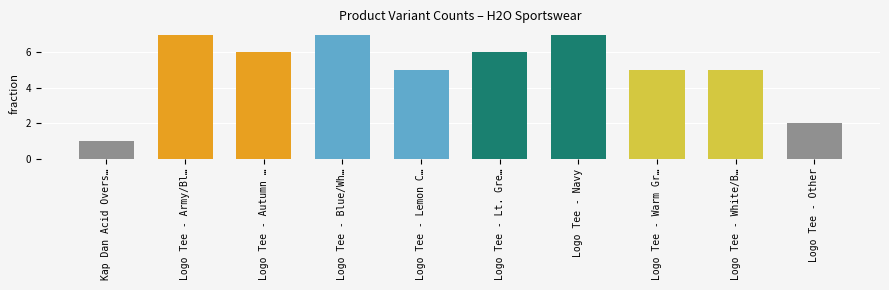

At which category does the chart reach its minimum across all series?

Kap Dan Acid Overs…